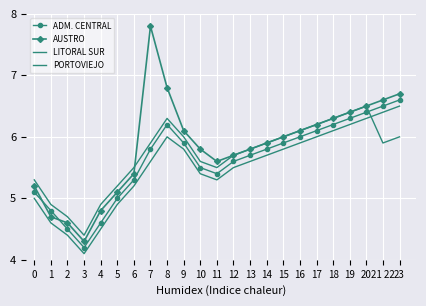

What is the label of the 8th point from the left?

7